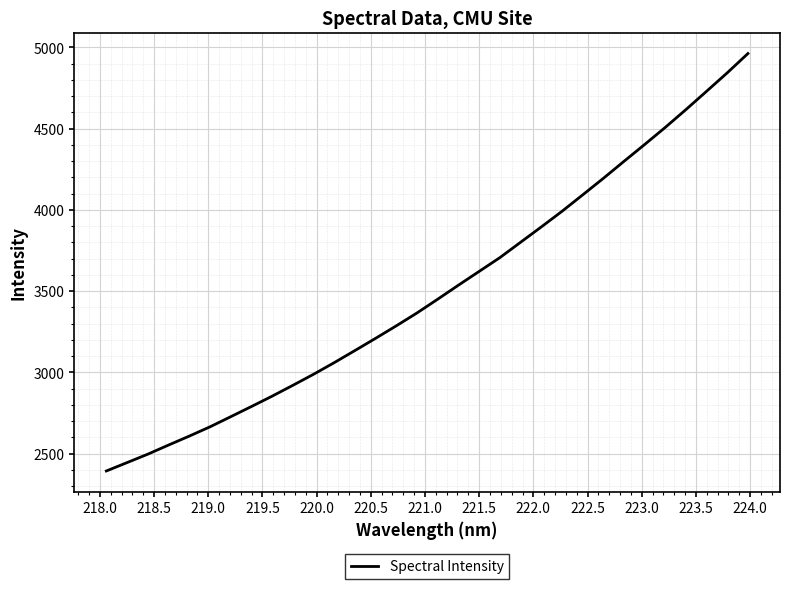

What is the greatest value displayed?

4962.0